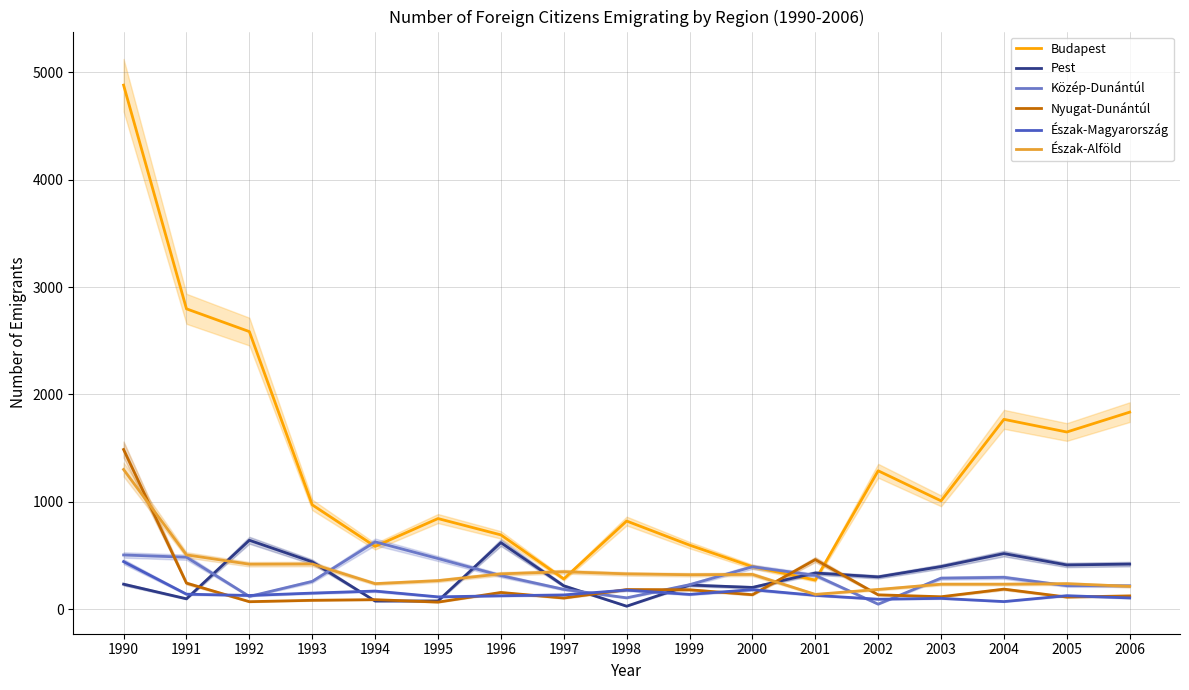

What is the lowest value of the Észak-Alföld series?

138